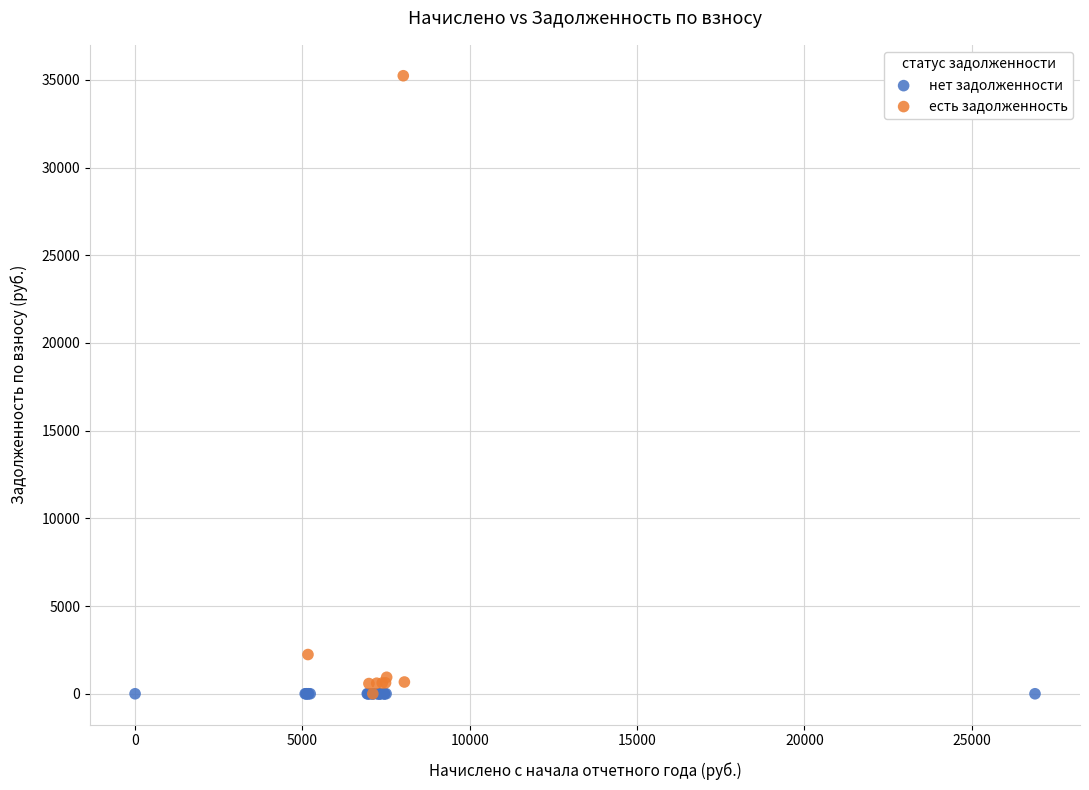

Which series contains the highest Y value?

есть задолженность